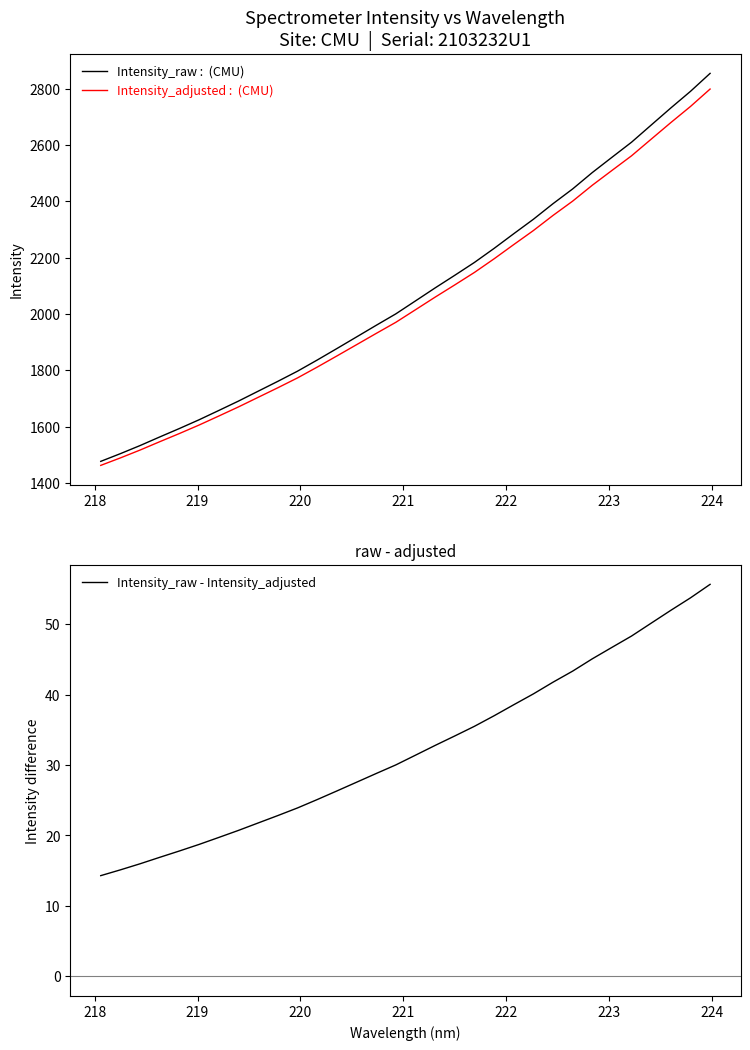

Which series has the largest total across all categories?

Intensity_raw